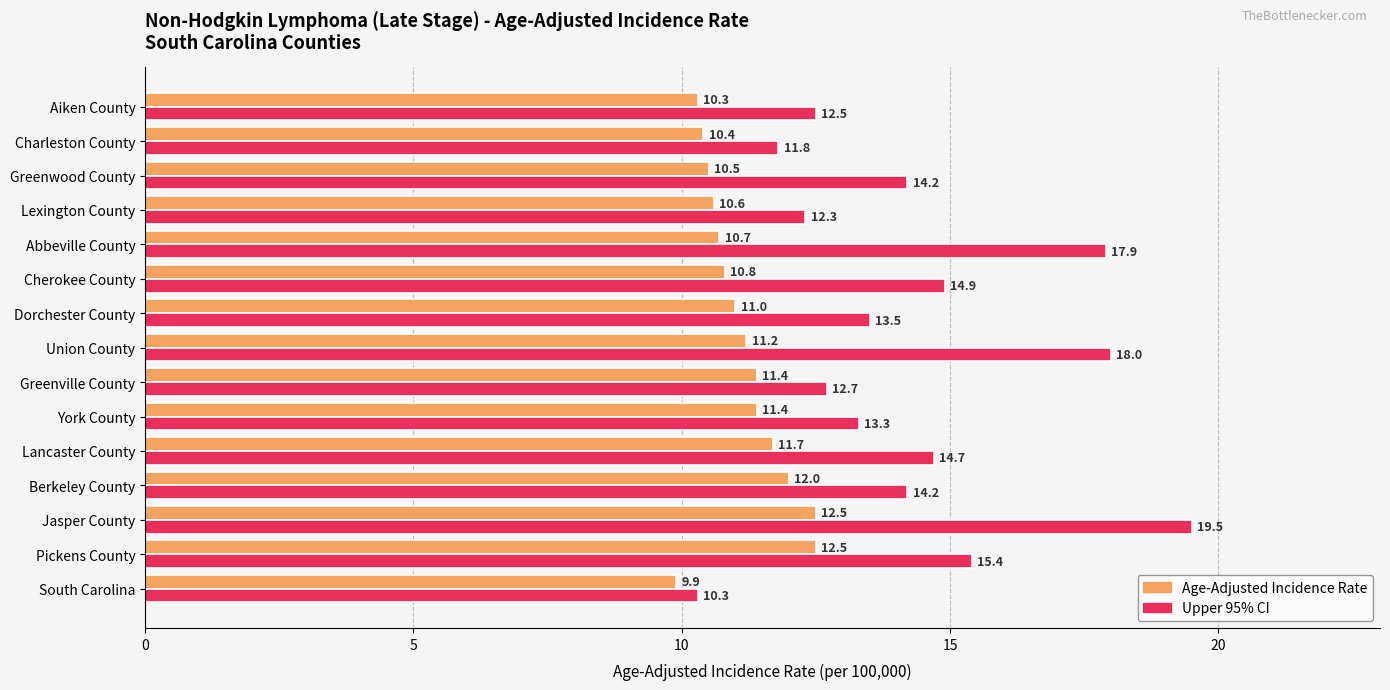

What is the difference between the highest and lowest values at Berkeley County?

2.2